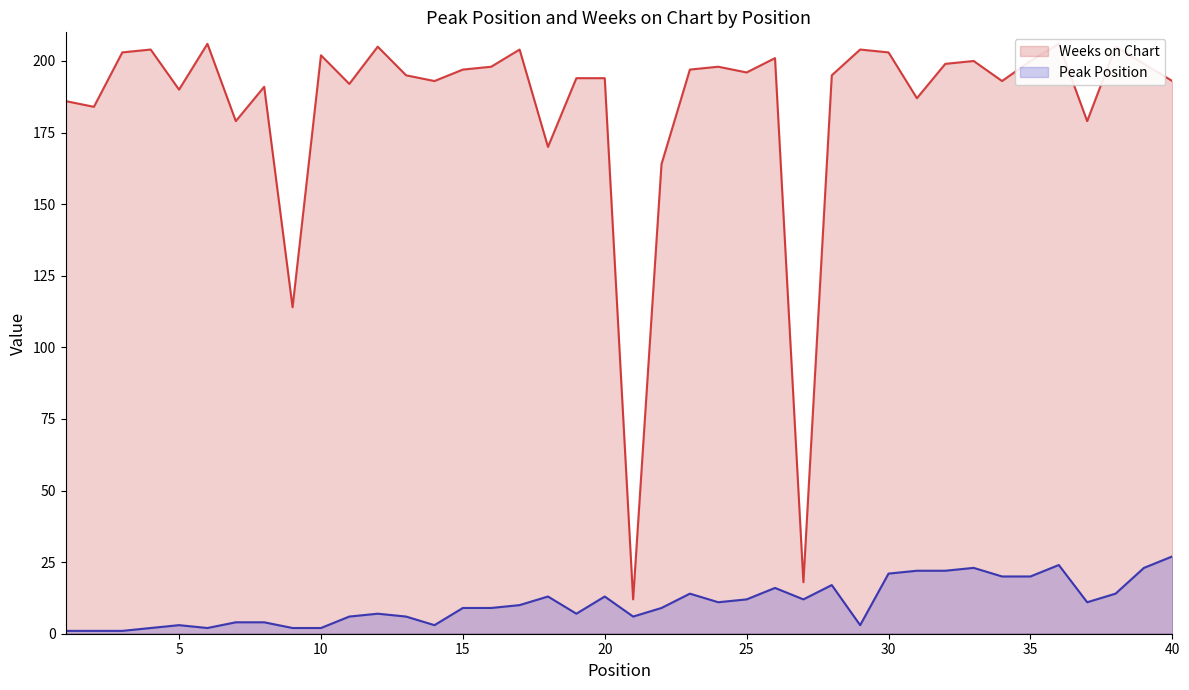

Is the value of Peak Position at 40 greater than the value of Weeks on Chart at 27?

No